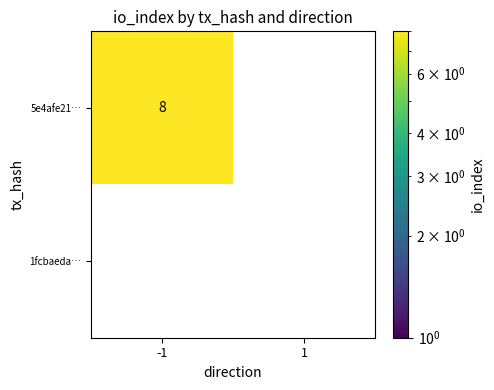

What is the average value of the 5e4afe21… series?

4